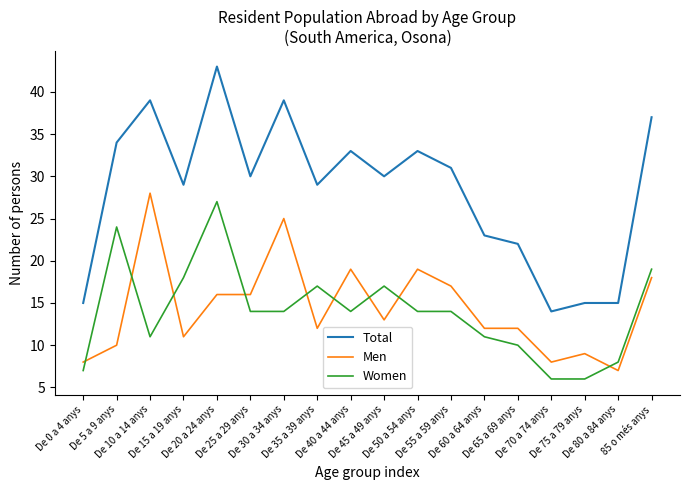

What is the maximum value for Women?

27